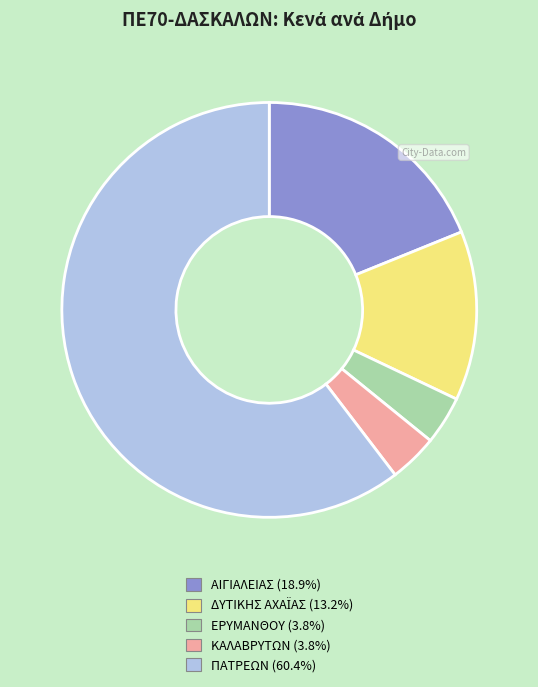

What is the largest slice in the pie chart?

ΠΑΤΡΕΩΝ